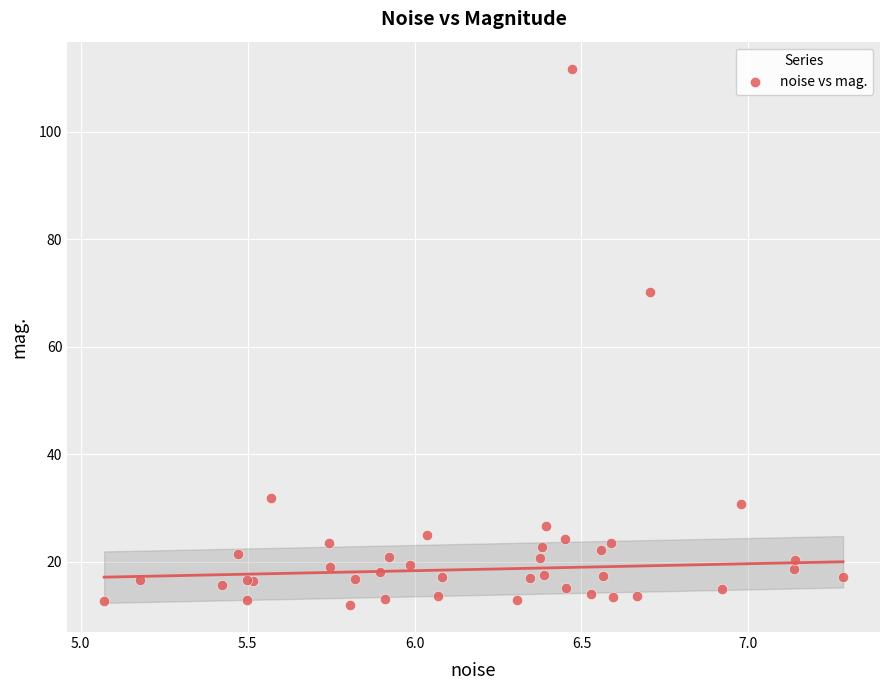

What Y value in the scatter plot is closest to 61?

70.2